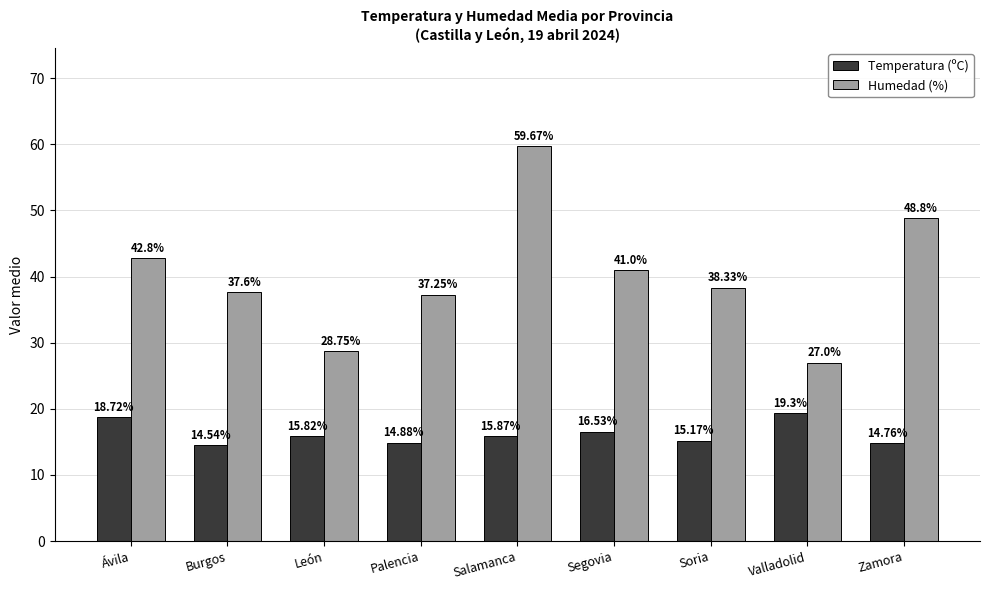

What is the label of the 6th bar from the right?

Palencia